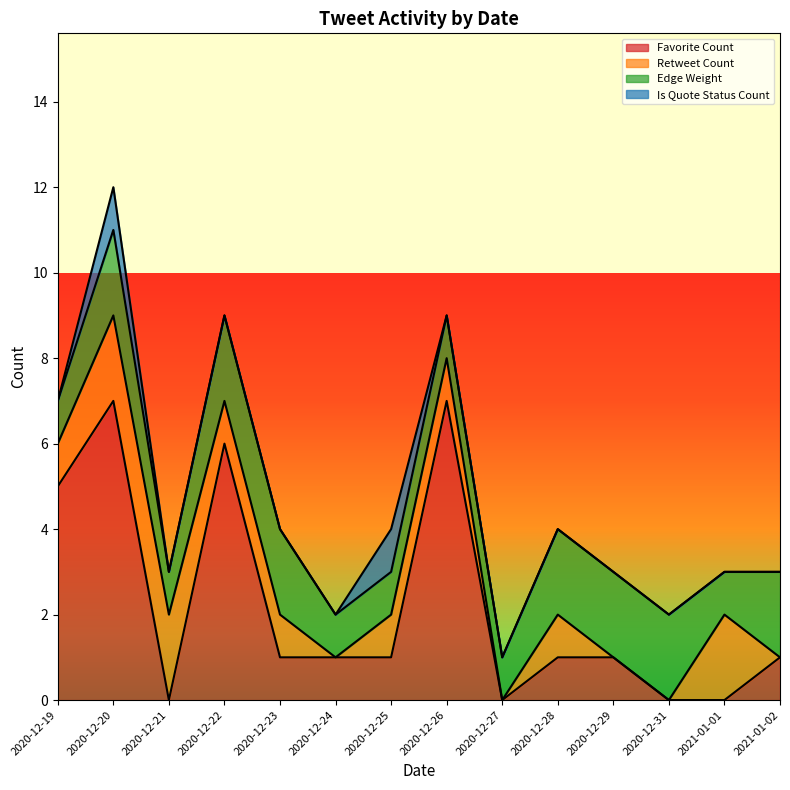

What is the greatest value displayed?

7